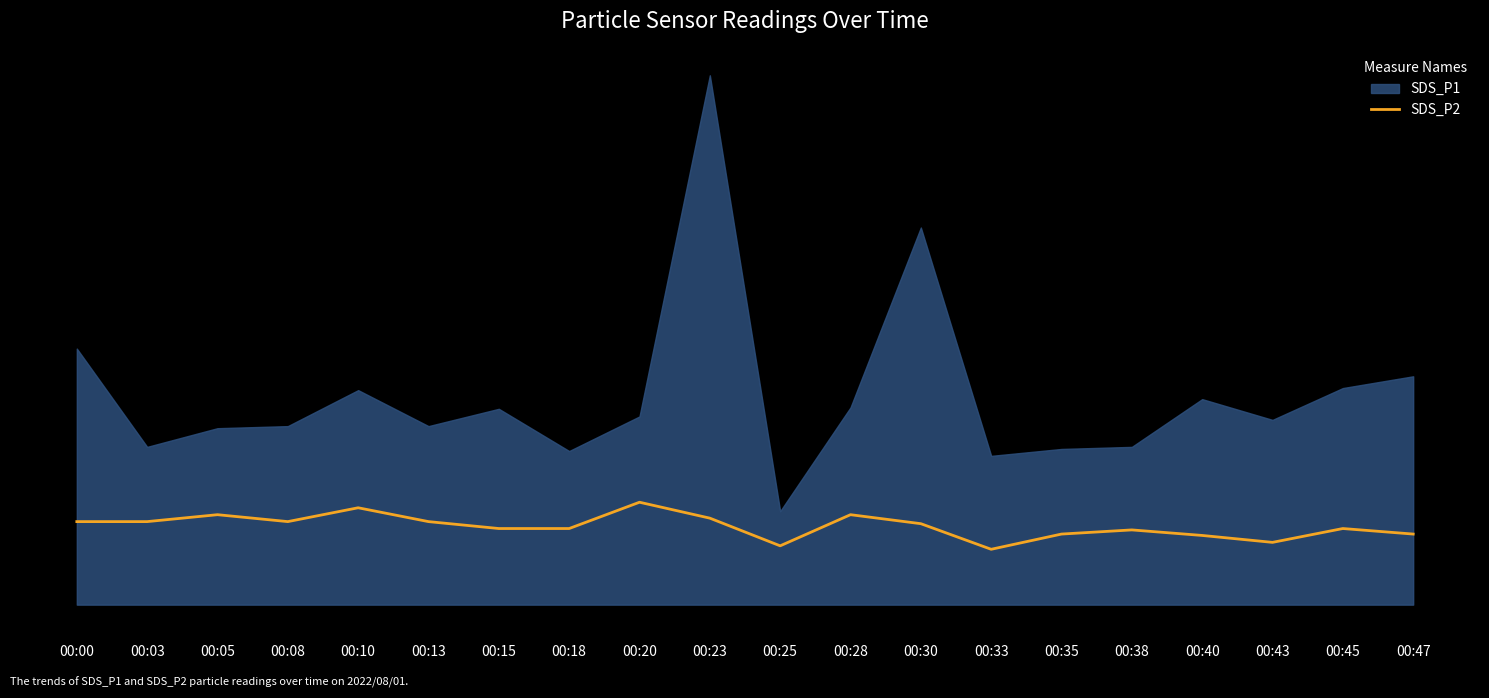

True or false: the data shows 1.2 at 00:13.

True